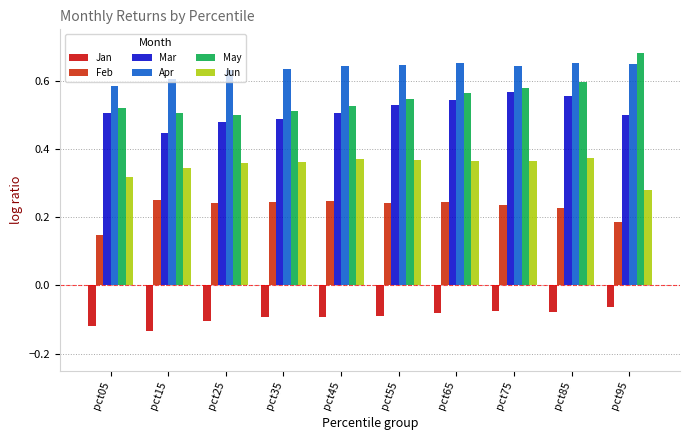

At how many categories does at least one series exceed 0?

10